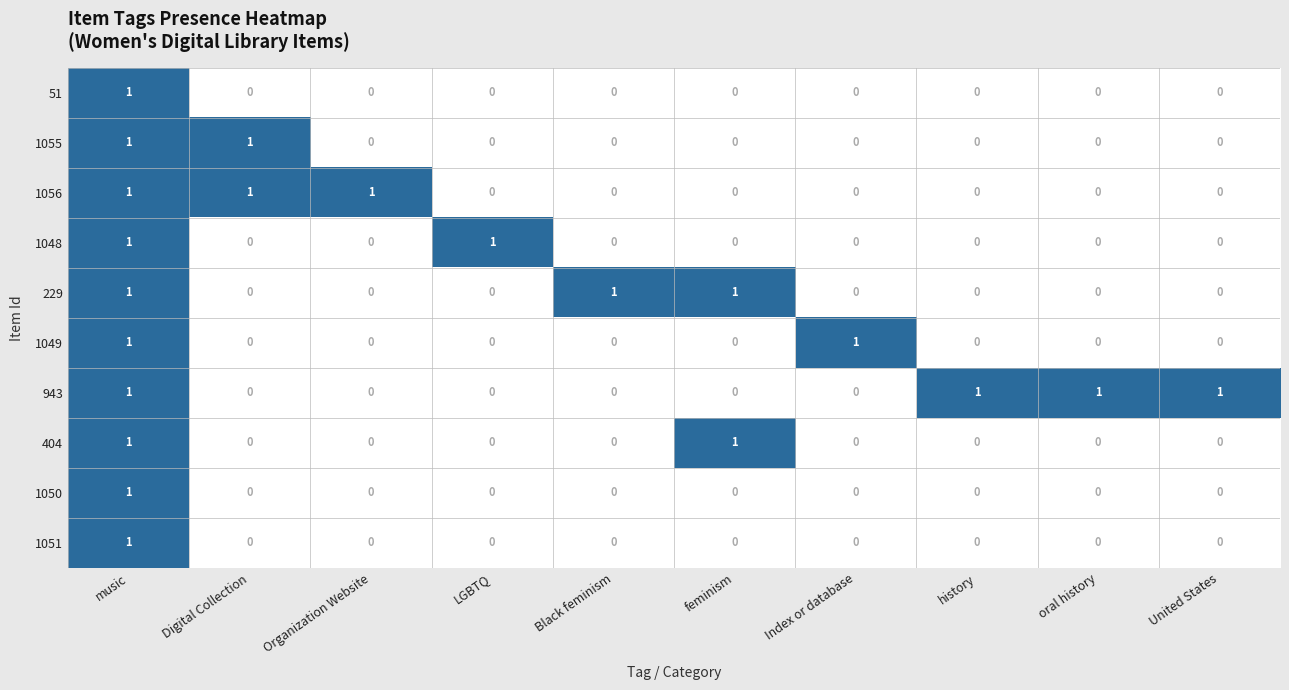

At how many categories does at least one series exceed 0?

10